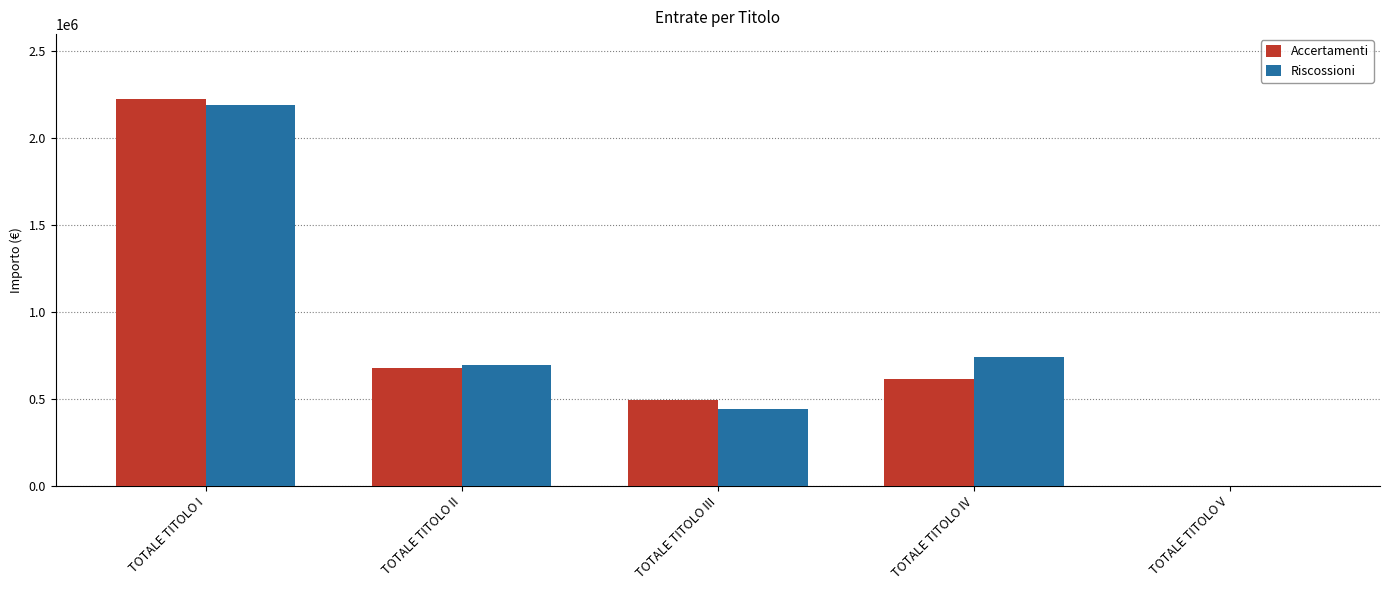

The Riscossioni series shows 834477.8 at TOTALE TITOLO I. True or false?

False